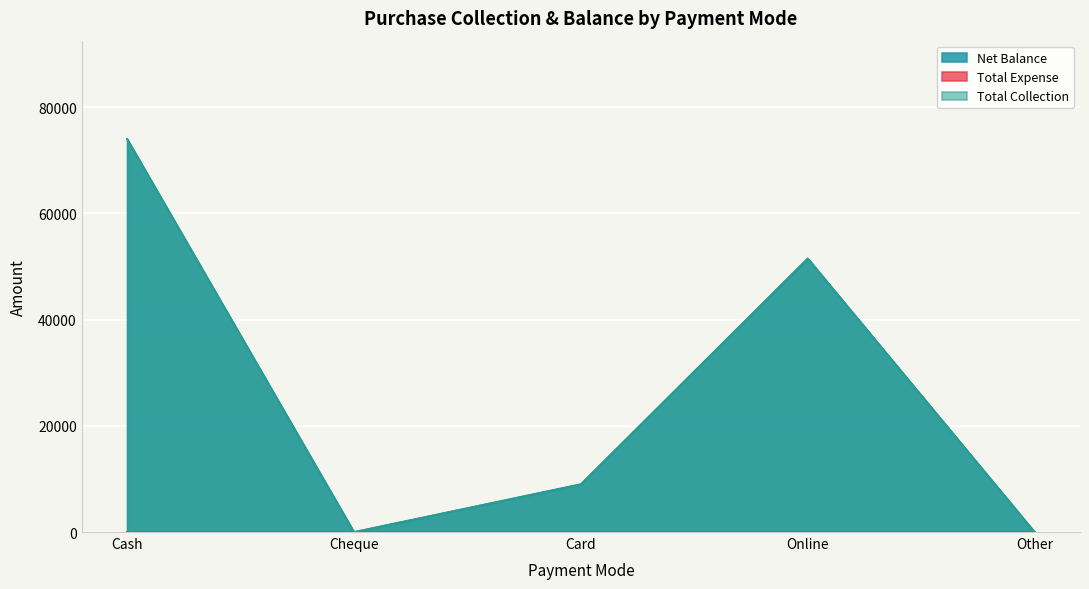

Where is Total Collection nearest to the value 37000?

Online